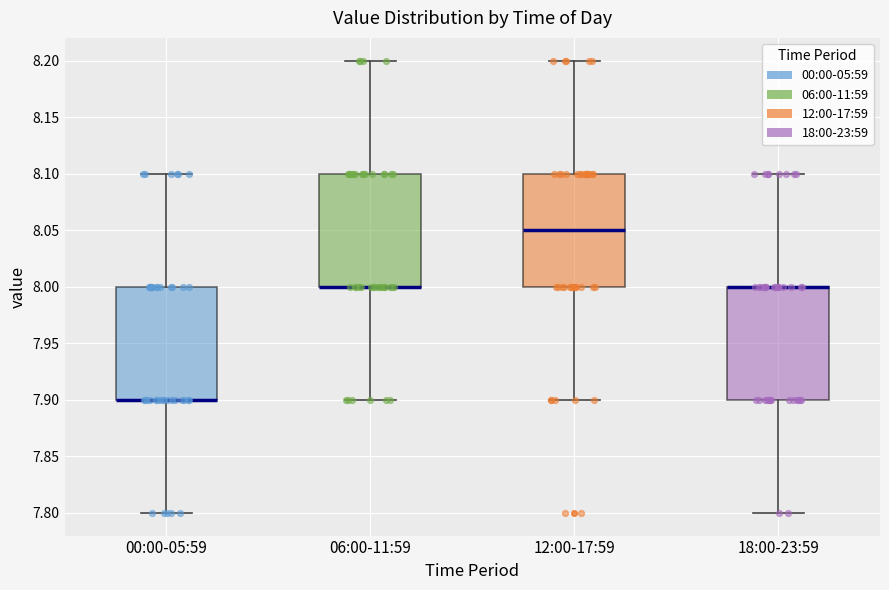

Reading left to right, read every box against the y-axis: the position of its median line, the range the box covers, and the ends of its whiskers. The values are not printed on the chart, so give them approximately, as read against the axis.

00:00-05:59: median 7.90 (drawn on the box's lower edge), box 7.90 to 8.00, whiskers 7.80 to 8.10
06:00-11:59: median 8.00 (drawn on the box's lower edge), box 8.00 to 8.10, whiskers 7.90 to 8.20
12:00-17:59: median 8.05, box 8.00 to 8.10, whiskers 7.90 to 8.20
18:00-23:59: median 8.00 (drawn on the box's upper edge), box 7.90 to 8.00, whiskers 7.80 to 8.10